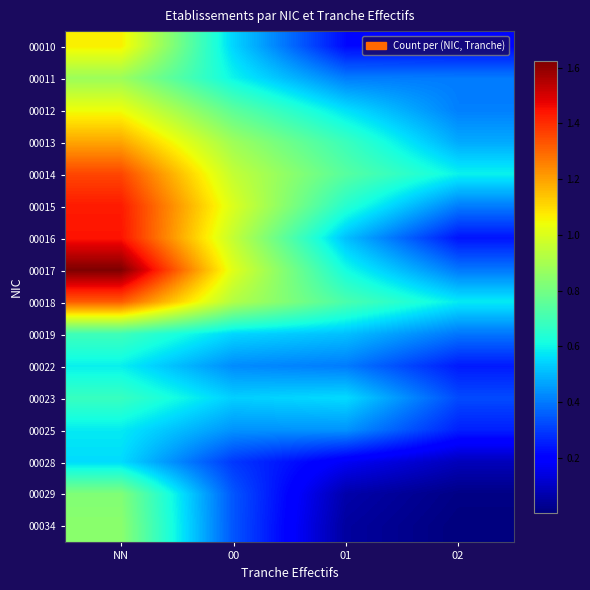

Reading left to right, what are all the values shown in this chart?

00010: NN=1.1	00=0.5	01=0.2	02=0.2
00011: NN=0.9	00=0.6	01=0.4	02=0.4
00012: NN=1.0	00=0.8	01=0.6	02=0.4
00013: NN=1.2	00=0.9	01=0.7	02=0.5
00014: NN=1.4	00=1.0	01=0.7	02=0.6
00015: NN=1.4	00=1.0	01=0.6	02=0.4
00016: NN=1.4	00=1.0	01=0.5	02=0.2
00017: NN=1.6	00=1.0	01=0.6	02=0.4
00018: NN=1.3	00=0.9	01=0.7	02=0.6
00019: NN=0.7	00=0.5	01=0.5	02=0.4
00022: NN=0.6	00=0.4	01=0.4	02=0.2
00023: NN=0.7	00=0.5	01=0.6	02=0.3
00025: NN=0.6	00=0.4	01=0.4	02=0.3
00028: NN=0.6	00=0.3	01=0.2	02=0.1
00029: NN=0.8	00=0.3	01=0.1	02=0.0
00034: NN=0.8	00=0.3	01=0.0	02=0.0